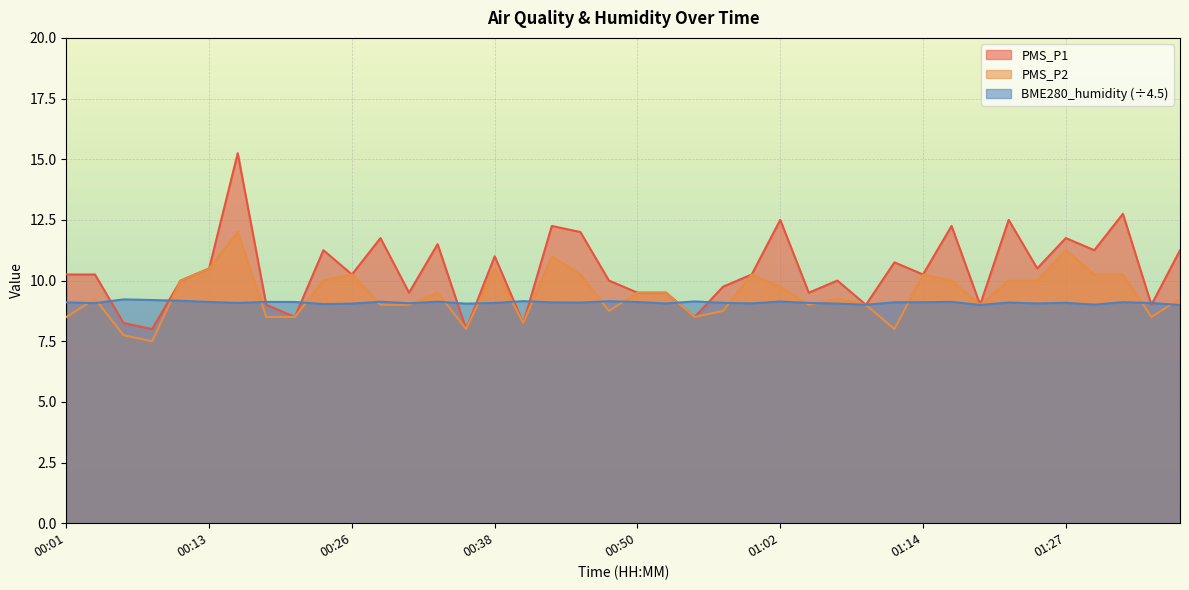

What is the lowest value of the PMS_P1 series?

8.0